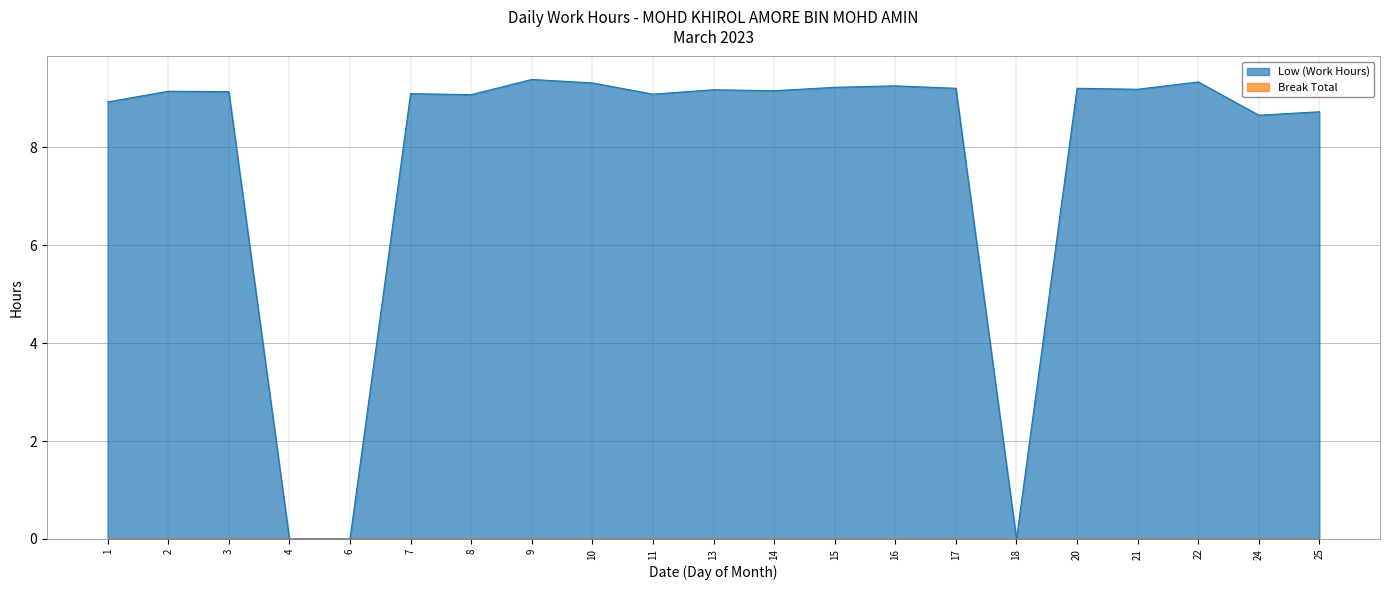

How many interior local valleys (lower than both neighbors) does the data have?

6